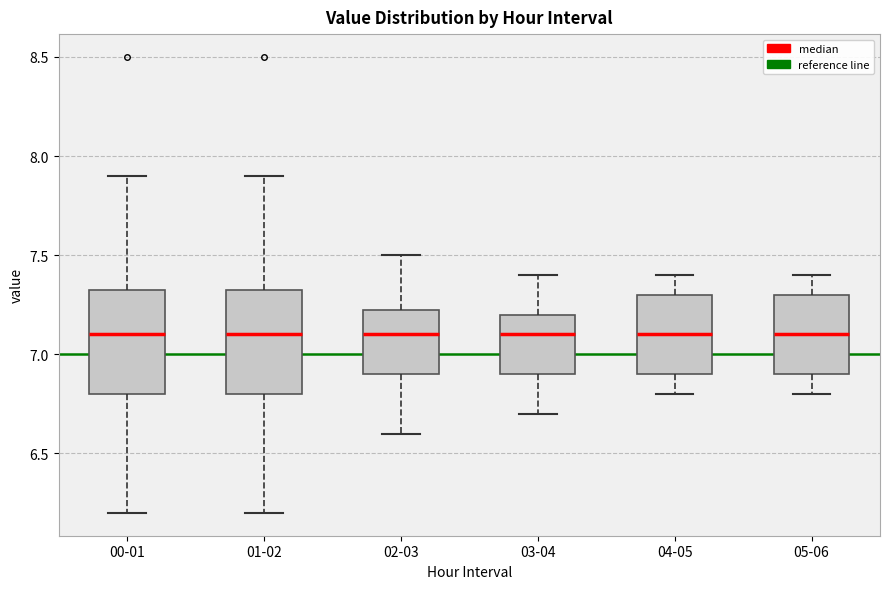

Reading left to right, transcribe this box plot: for each box, give where its median line is, the range the box spans, and where its two whiskers end, as read against the y-axis. The values are not printed on the chart, so give them approximately, as read against the axis.

00-01: median 7.10, box 6.80 to 7.35, whiskers 6.20 to 7.90
01-02: median 7.10, box 6.80 to 7.35, whiskers 6.20 to 7.90
02-03: median 7.10, box 6.90 to 7.25, whiskers 6.60 to 7.50
03-04: median 7.10, box 6.90 to 7.20, whiskers 6.70 to 7.40
04-05: median 7.10, box 6.90 to 7.30, whiskers 6.80 to 7.40
05-06: median 7.10, box 6.90 to 7.30, whiskers 6.80 to 7.40